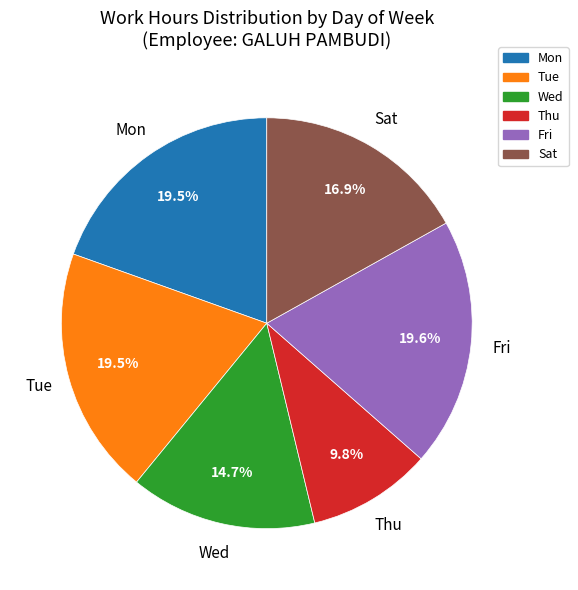

Which slice is the smallest?

Thu